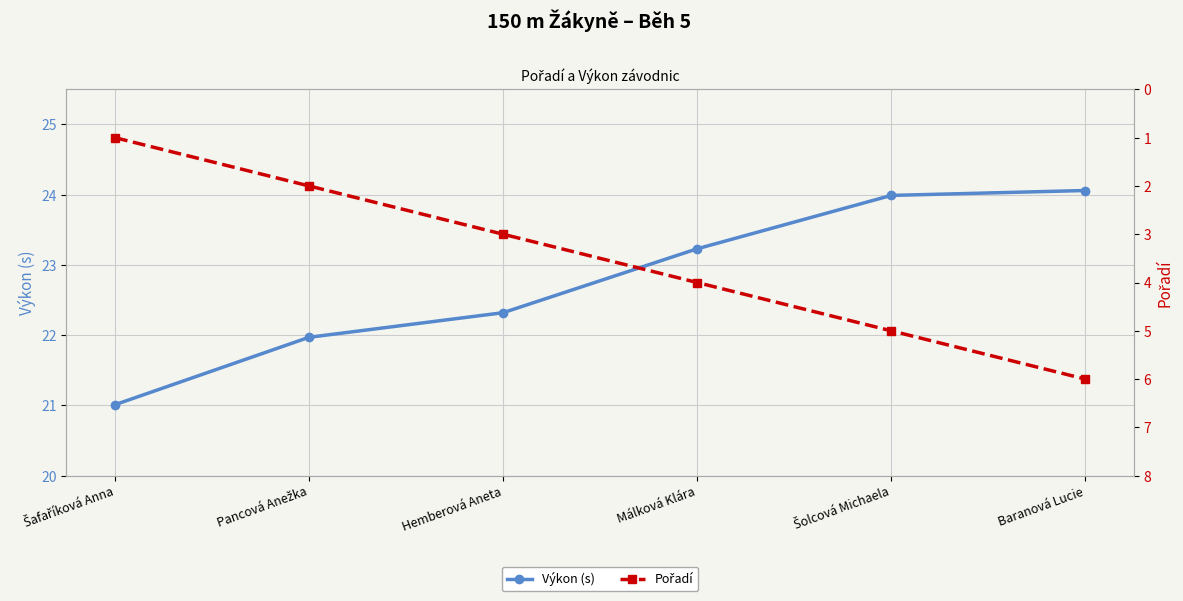

Reading right to left, what are all the values shown in this chart?

Výkon (s): Baranová Lucie=24.1	Šolcová Michaela=24.0	Málková Klára=23.2	Hemberová Aneta=22.3	Pancová Anežka=22.0	Šafaříková Anna=21.0
Pořadí: Baranová Lucie=6.0	Šolcová Michaela=5.0	Málková Klára=4.0	Hemberová Aneta=3.0	Pancová Anežka=2.0	Šafaříková Anna=1.0